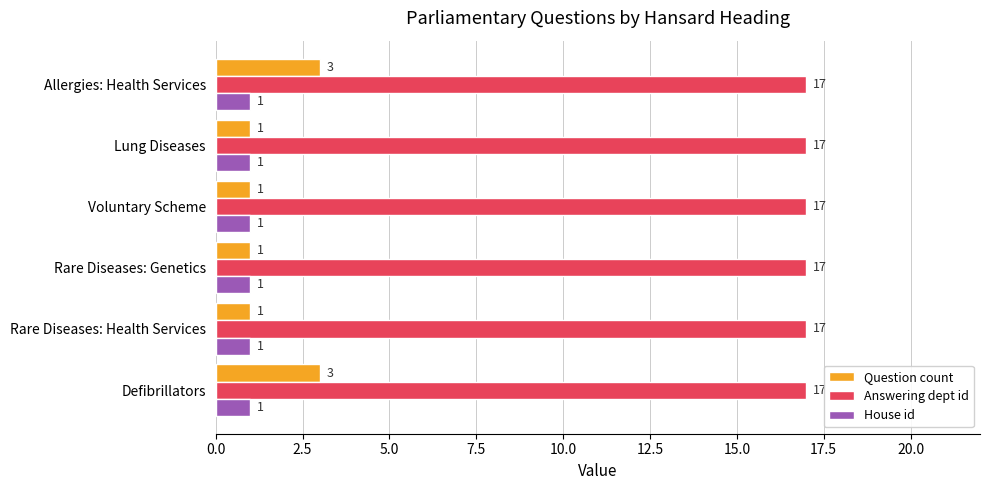

Is it true that Answering dept id equals 11 at Lung Diseases?

False